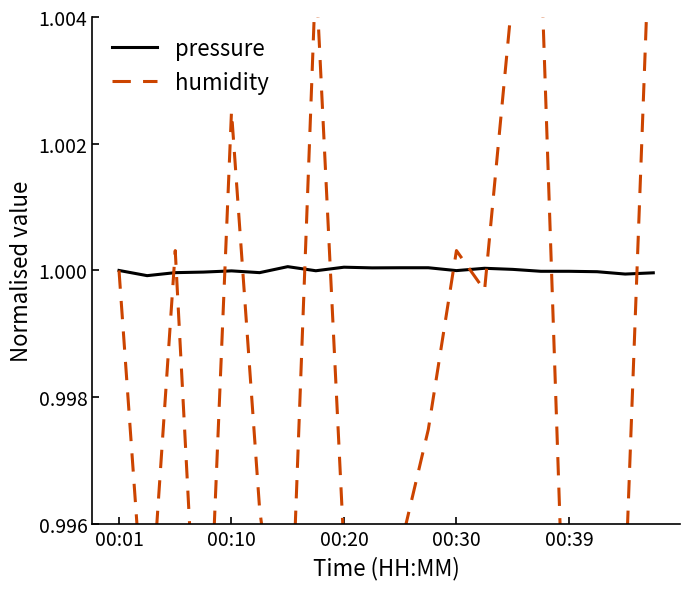

Which series has the widest spread of values?

humidity